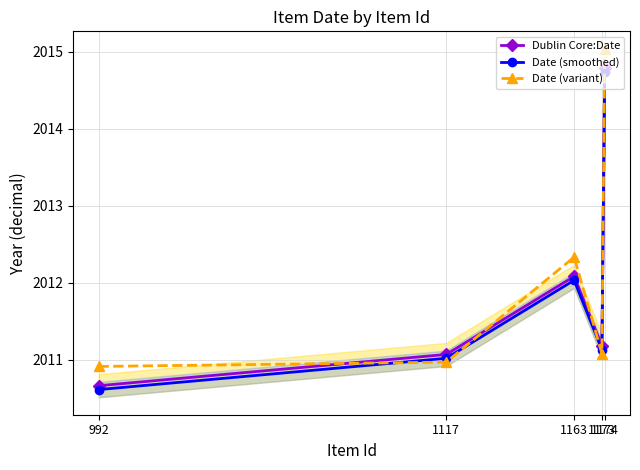

What is the minimum value for Date (smoothed)?

2010.6